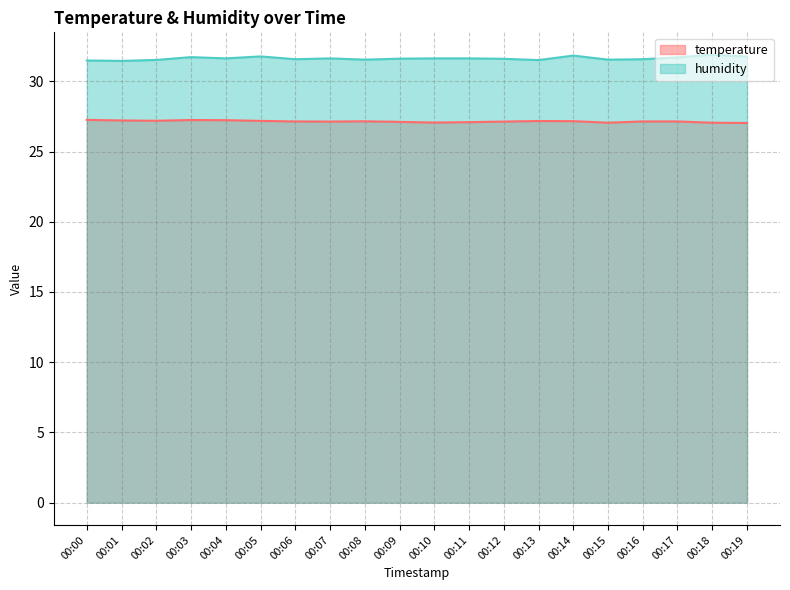

Is the value of humidity at 00:10 greater than the value of temperature at 00:02?

Yes